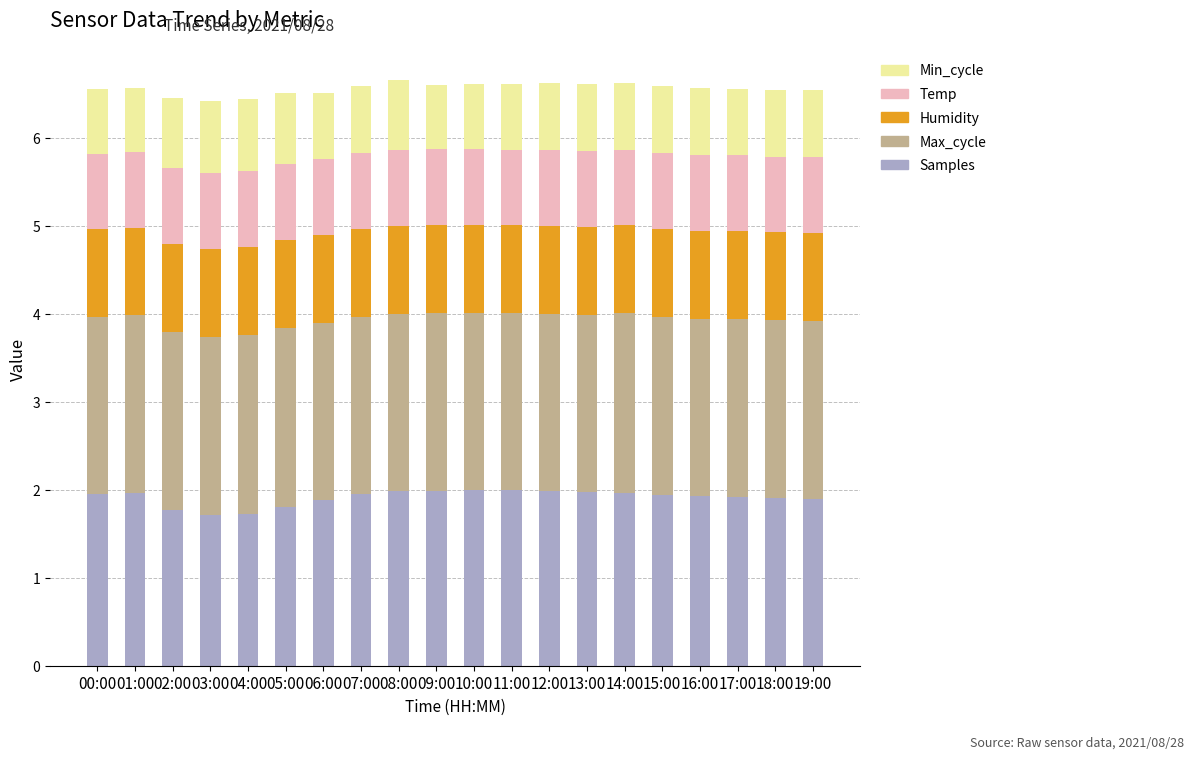

What is the difference between the maximum and minimum values in the Samples series?

0.3